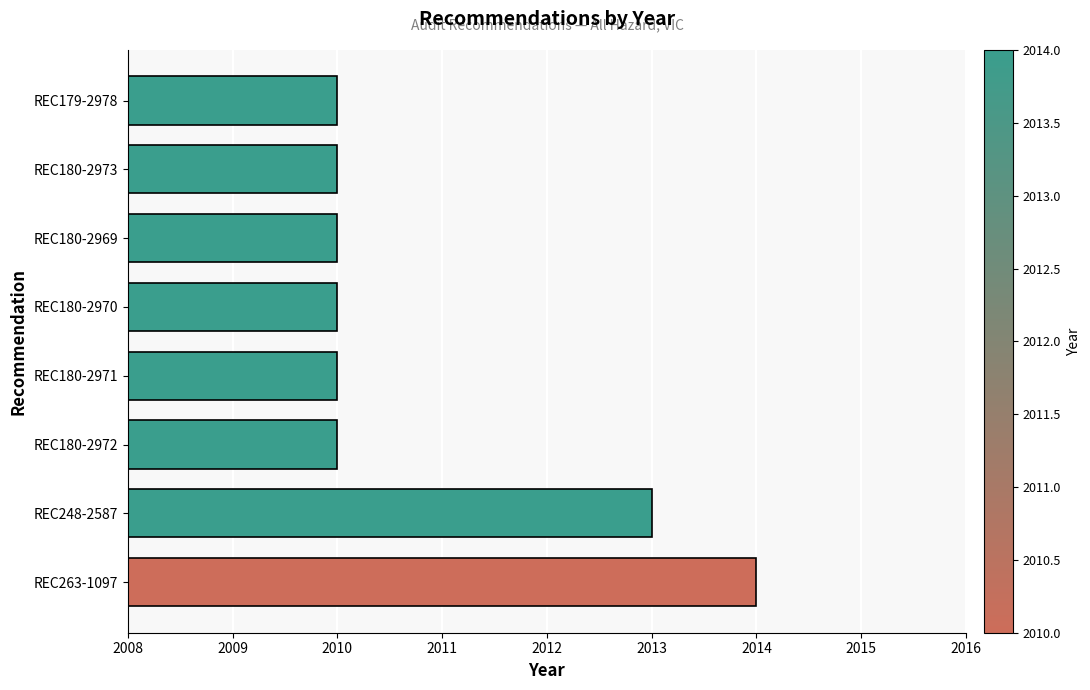

Which category has the highest value across all series?

REC263-1097